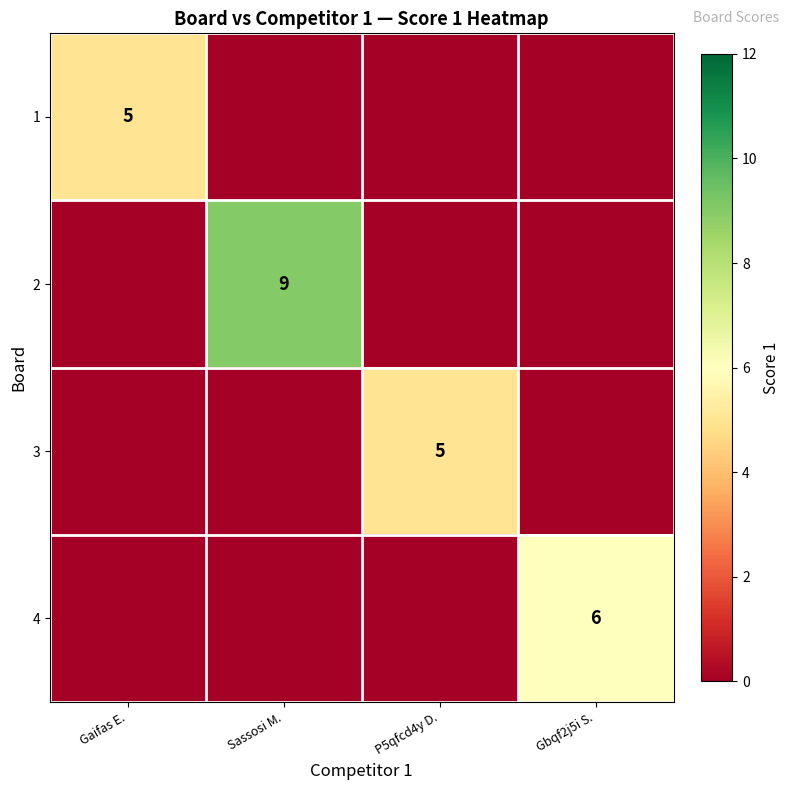

What is the total value across all series at Gaifas E.?

5